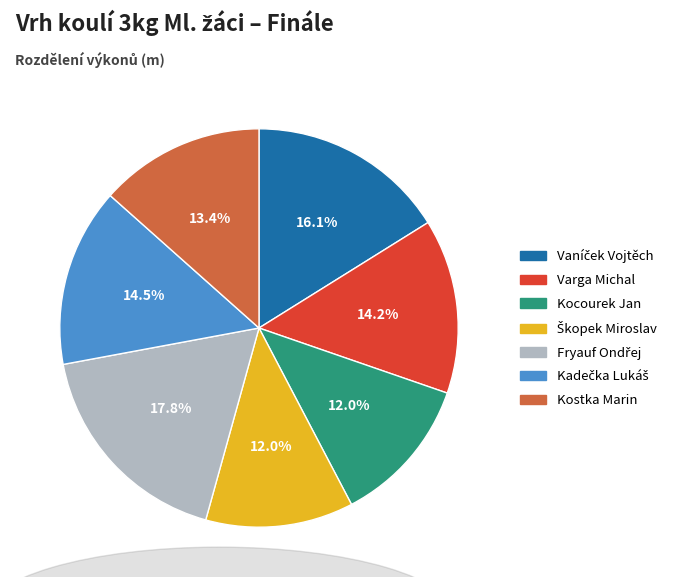

Is there any slice that represents more than half of the pie?

No